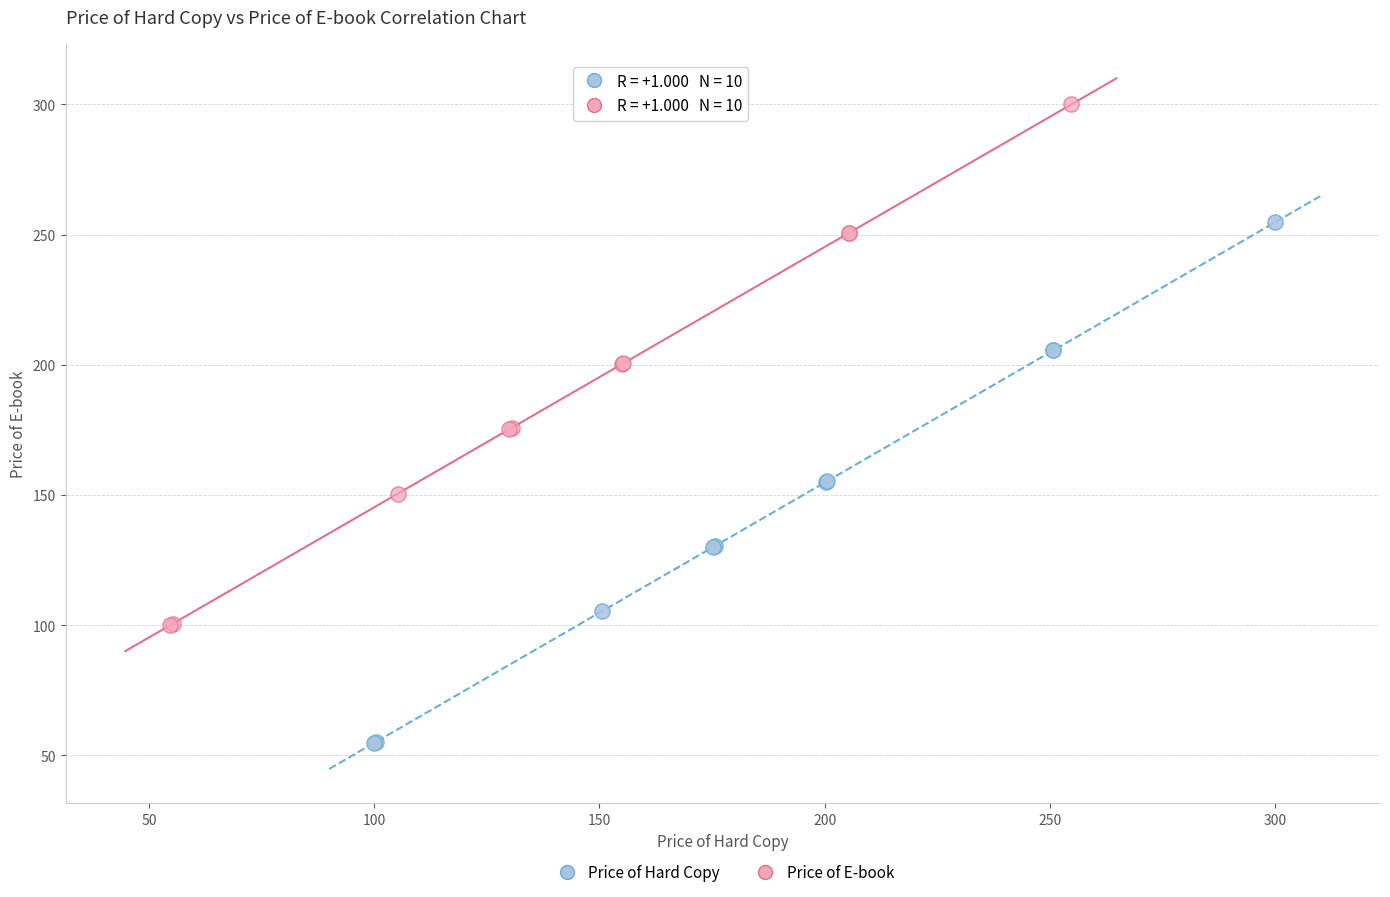

Which series reaches the minimum Y coordinate?

Price of Hard Copy